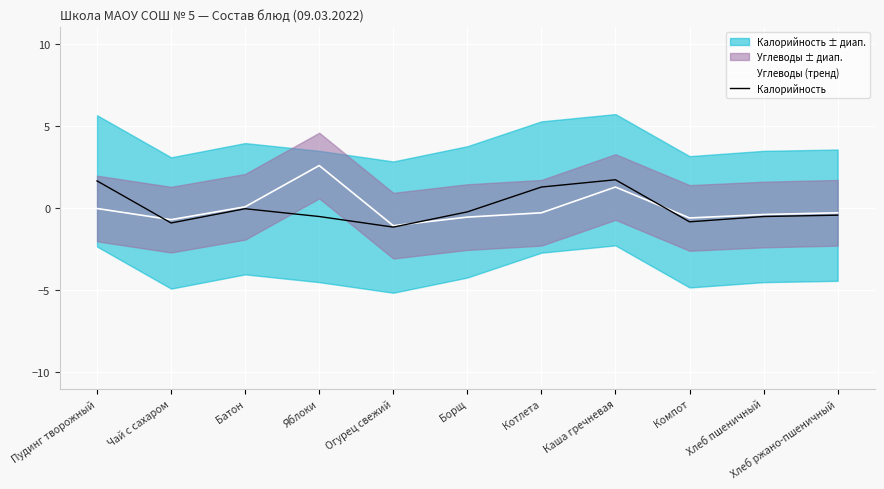

Reading left to right, what are all the values shown in this chart?

Углеводы (тренд): Пудинг творожный=-0.0	Чай с сахаром=-0.7	Батон=0.1	Яблоки=2.6	Огурец свежий=-1.1	Борщ=-0.6	Котлета=-0.3	Каша гречневая=1.3	Компот=-0.6	Хлеб пшеничный=-0.4	Хлеб ржано-пшеничный=-0.3
Калорийность: Пудинг творожный=1.7	Чай с сахаром=-0.9	Батон=-0.0	Яблоки=-0.5	Огурец свежий=-1.2	Борщ=-0.2	Котлета=1.3	Каша гречневая=1.7	Компот=-0.8	Хлеб пшеничный=-0.5	Хлеб ржано-пшеничный=-0.4